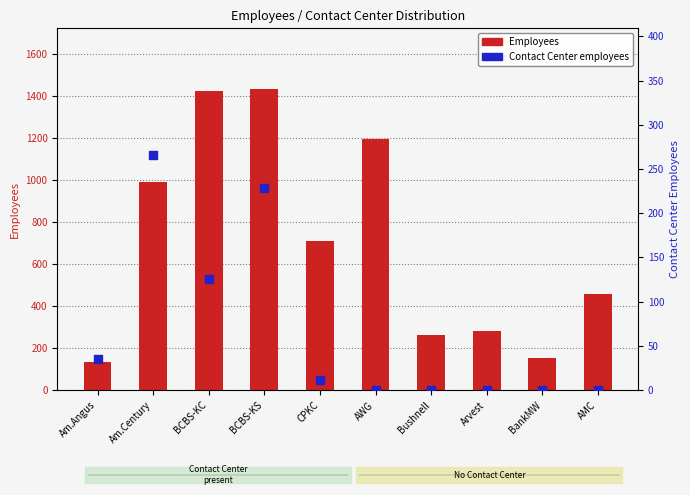

Which series has the widest spread of Y values?

Employees